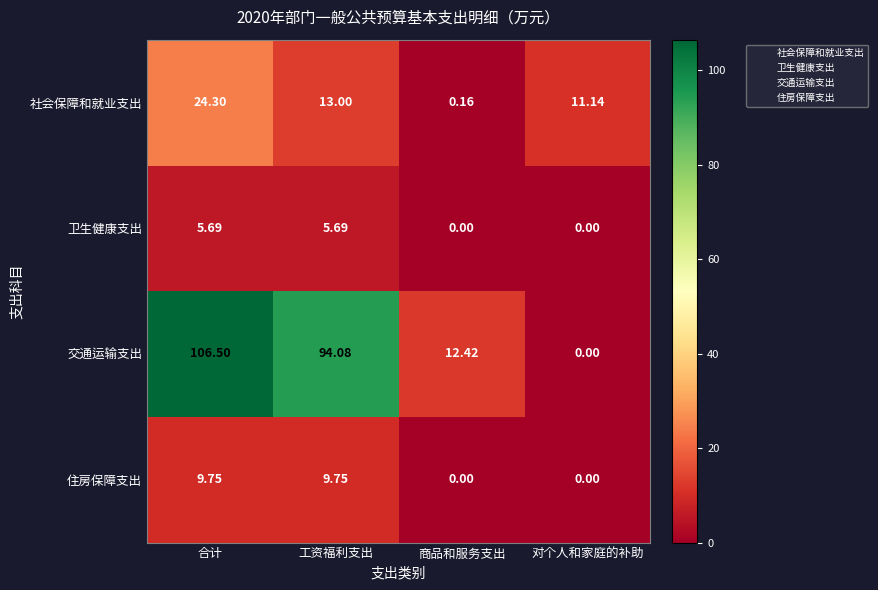

Which series has the largest total across all categories?

交通运输支出